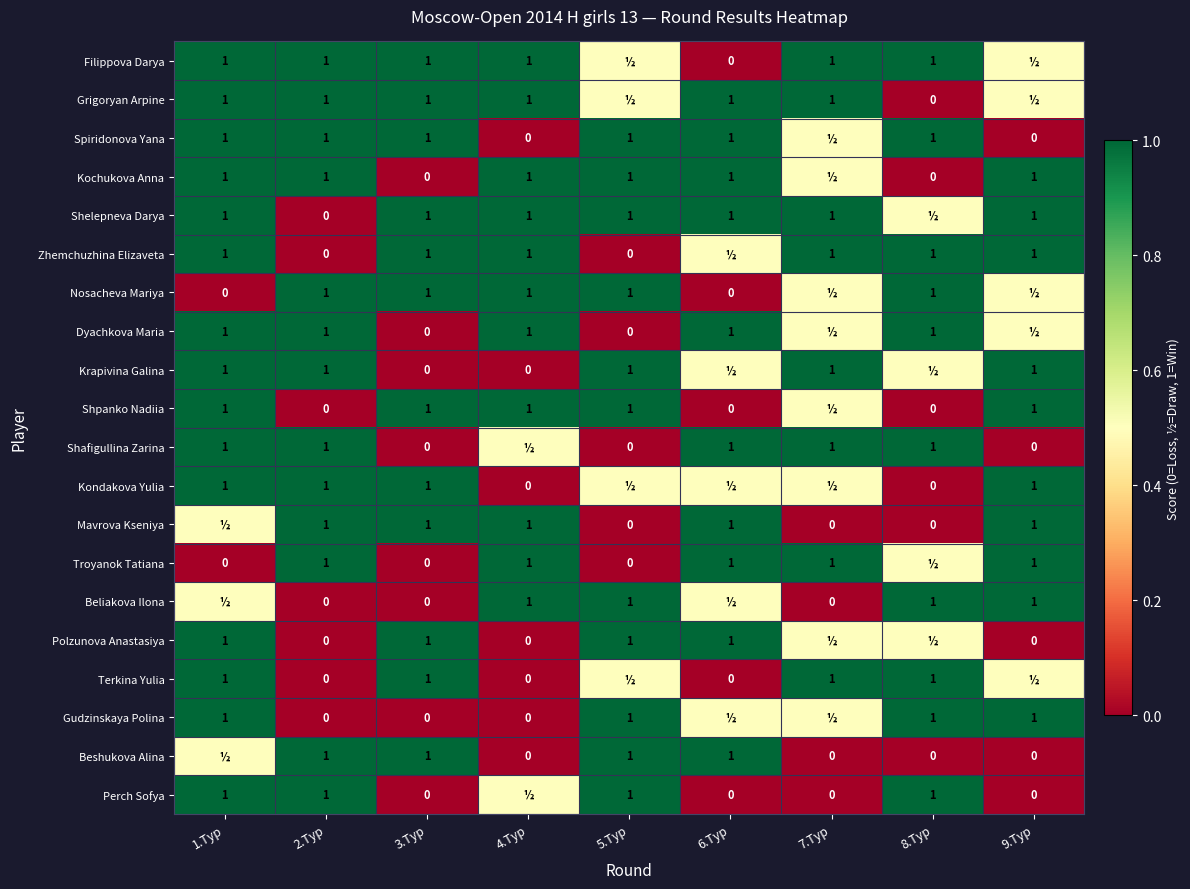

What is the difference between the Nosacheva Mariya values at 3.Тур and 6.Тур?

1.0